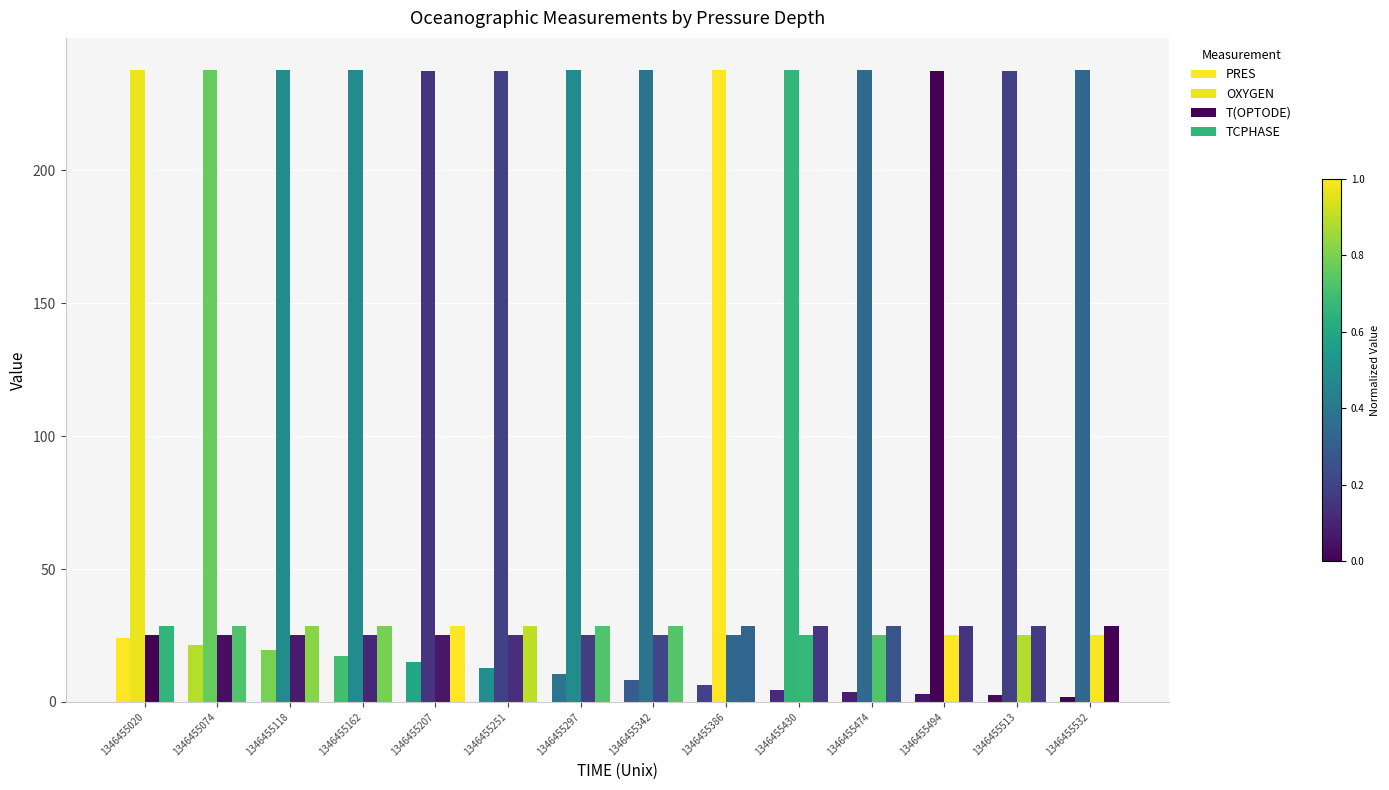

How many bars are there in total?

56